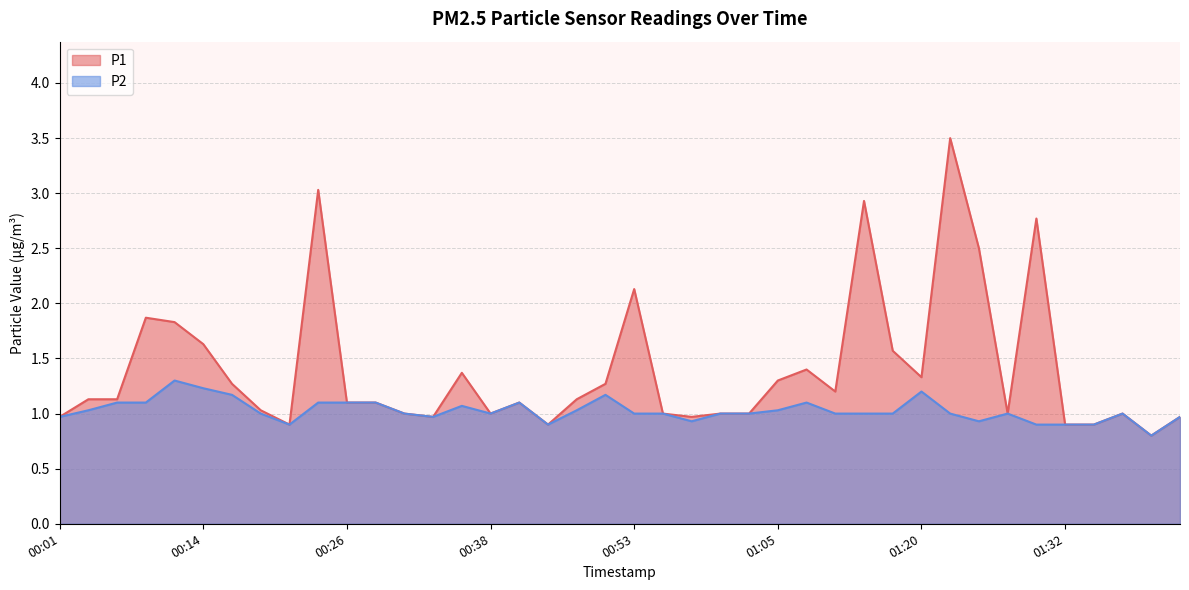

What is the lowest value of the P1 series?

0.8